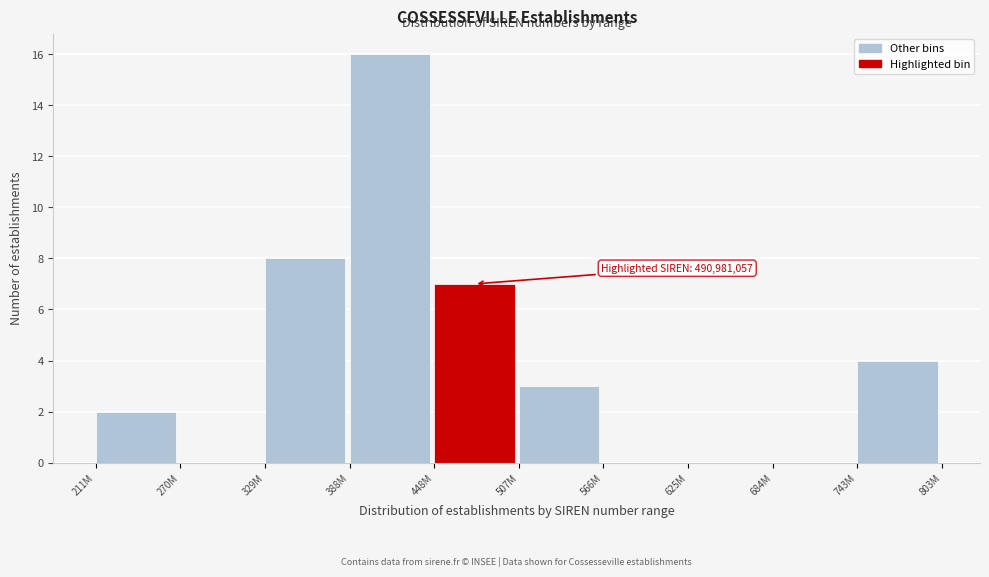

Reading left to right, list all the values displayed in this chart.

211M=2	270M=0	329M=8	388M=16	448M=7	507M=3	566M=0	625M=0	684M=0	743M=4